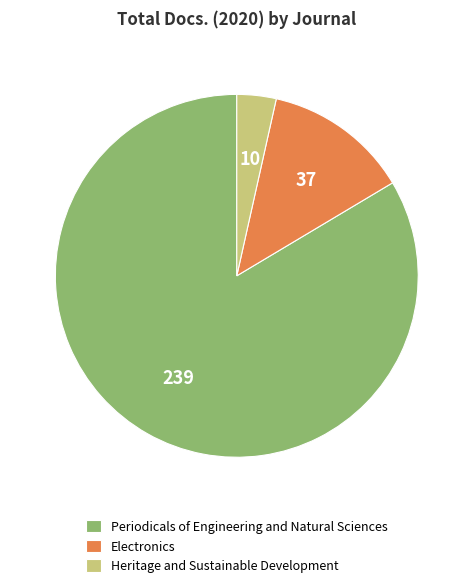

Combined, do Periodicals of Engineering and Natural Sciences and Electronics account for over 50%?

Yes